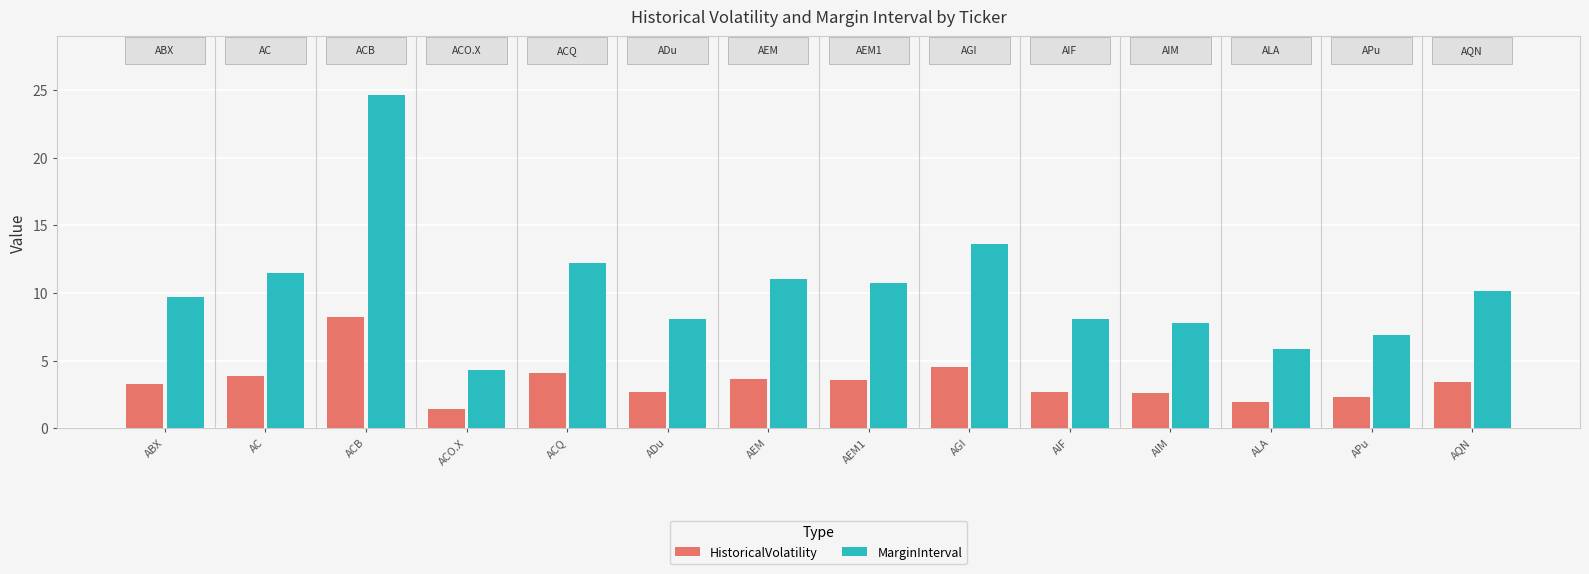

Which series has the largest range (max minus min)?

MarginInterval